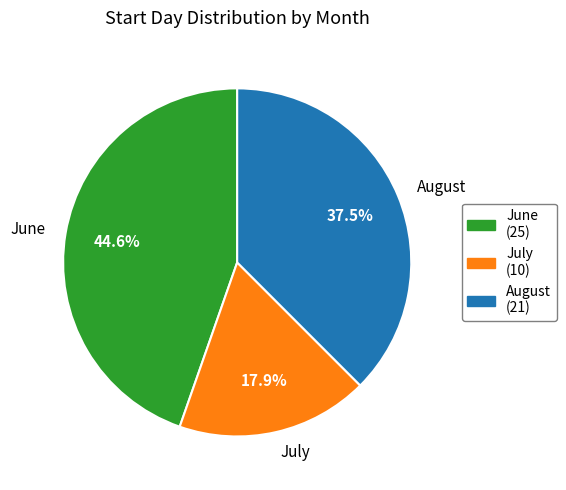

How much of the chart is everything except July?

82.1%